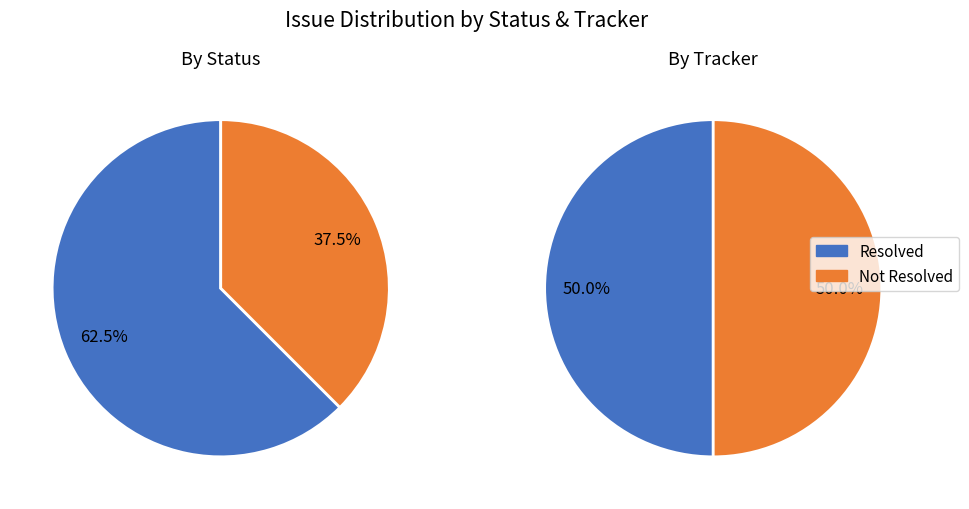

Which series has the largest range (max minus min)?

Resolved